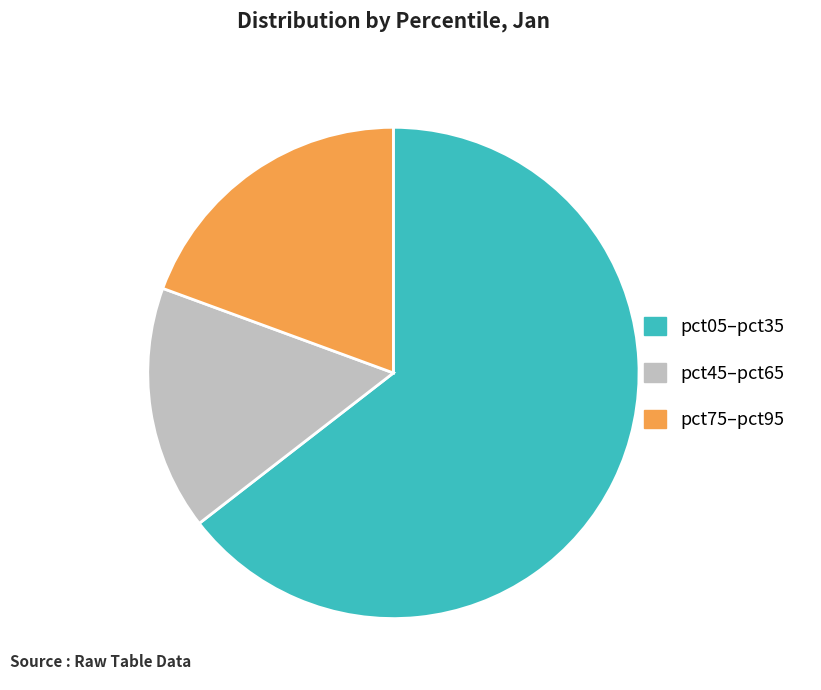

Count the number of slices in the pie.

3